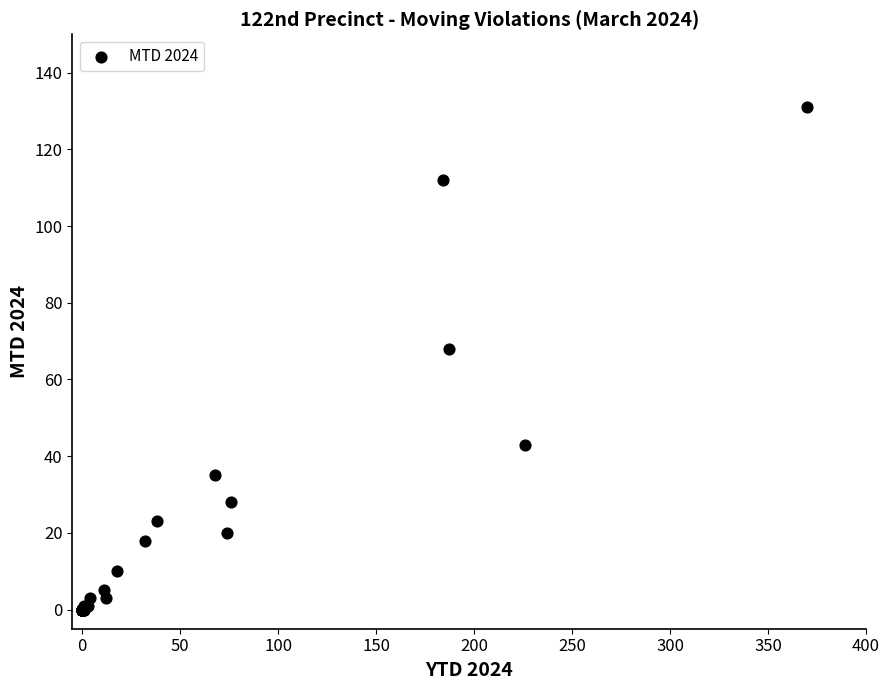

What Y value in the scatter plot is closest to 65?

68